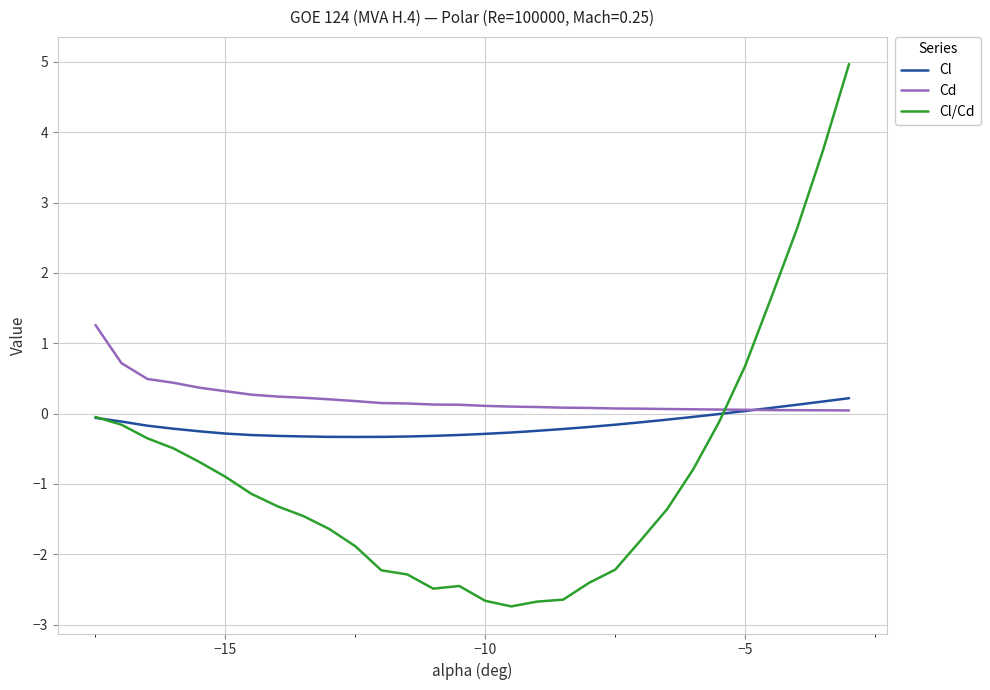

Count the number of categories in the chart.

30